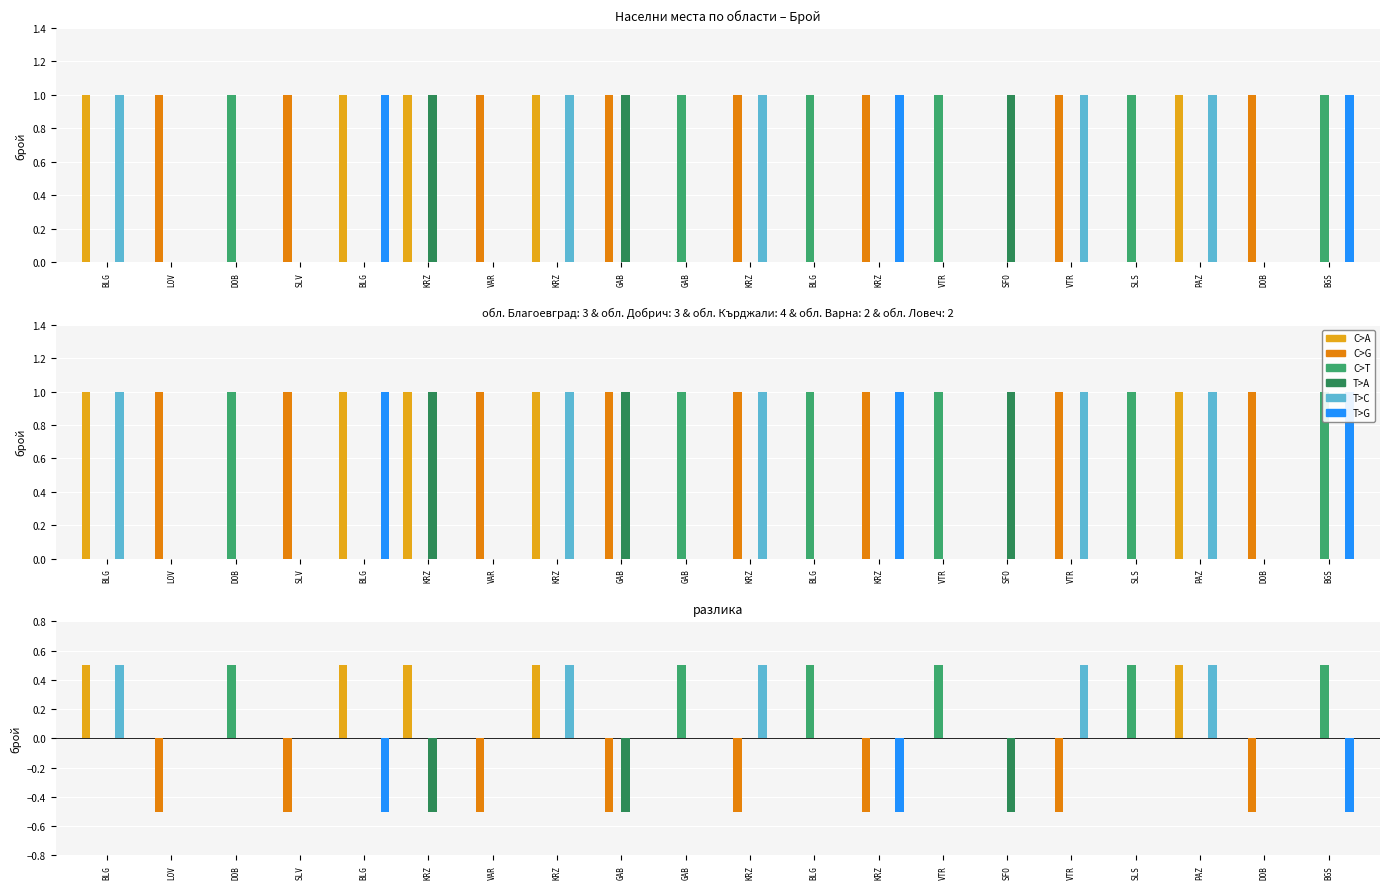

Reading left to right, list all the values displayed in this chart.

C>A: BLG=0.5	LOV=0.0	DOB=0.0	SLV=0.0	BLG=0.5	KRZ=0.5	VAR=0.0	KRZ=0.5	GAB=0.0	GAB=0.0	KRZ=0.0	BLG=0.0	KRZ=0.0	VTR=0.0	SFO=0.0	VTR=0.0	SLS=0.0	PAZ=0.5	DOB=0.0	BGS=0.0
C>G: BLG=0.0	LOV=-0.5	DOB=0.0	SLV=-0.5	BLG=0.0	KRZ=0.0	VAR=-0.5	KRZ=0.0	GAB=-0.5	GAB=0.0	KRZ=-0.5	BLG=0.0	KRZ=-0.5	VTR=0.0	SFO=0.0	VTR=-0.5	SLS=0.0	PAZ=0.0	DOB=-0.5	BGS=0.0
C>T: BLG=0.0	LOV=0.0	DOB=0.5	SLV=0.0	BLG=0.0	KRZ=0.0	VAR=0.0	KRZ=0.0	GAB=0.0	GAB=0.5	KRZ=0.0	BLG=0.5	KRZ=0.0	VTR=0.5	SFO=0.0	VTR=0.0	SLS=0.5	PAZ=0.0	DOB=0.0	BGS=0.5
T>A: BLG=0.0	LOV=0.0	DOB=0.0	SLV=0.0	BLG=0.0	KRZ=-0.5	VAR=0.0	KRZ=0.0	GAB=-0.5	GAB=0.0	KRZ=0.0	BLG=0.0	KRZ=0.0	VTR=0.0	SFO=-0.5	VTR=0.0	SLS=0.0	PAZ=0.0	DOB=0.0	BGS=0.0
T>C: BLG=0.5	LOV=0.0	DOB=0.0	SLV=0.0	BLG=0.0	KRZ=0.0	VAR=0.0	KRZ=0.5	GAB=0.0	GAB=0.0	KRZ=0.5	BLG=0.0	KRZ=0.0	VTR=0.0	SFO=0.0	VTR=0.5	SLS=0.0	PAZ=0.5	DOB=0.0	BGS=0.0
T>G: BLG=0.0	LOV=0.0	DOB=0.0	SLV=0.0	BLG=-0.5	KRZ=0.0	VAR=0.0	KRZ=0.0	GAB=0.0	GAB=0.0	KRZ=0.0	BLG=0.0	KRZ=-0.5	VTR=0.0	SFO=0.0	VTR=0.0	SLS=0.0	PAZ=0.0	DOB=0.0	BGS=-0.5